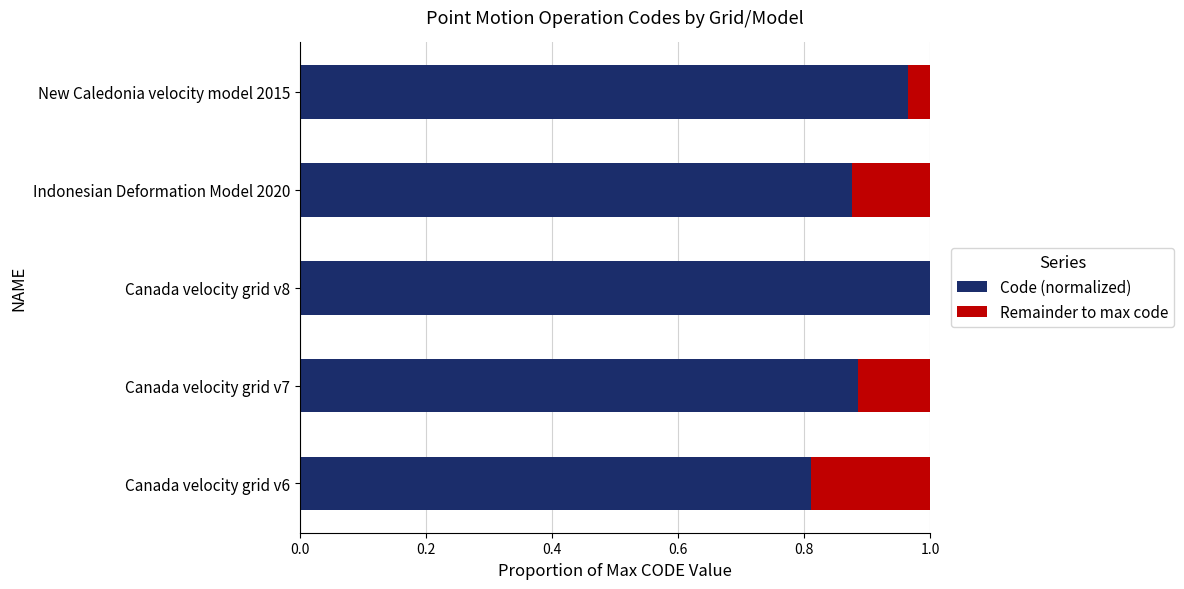

Is it true that Code (normalized) equals 1.3 at Canada velocity grid v6?

False